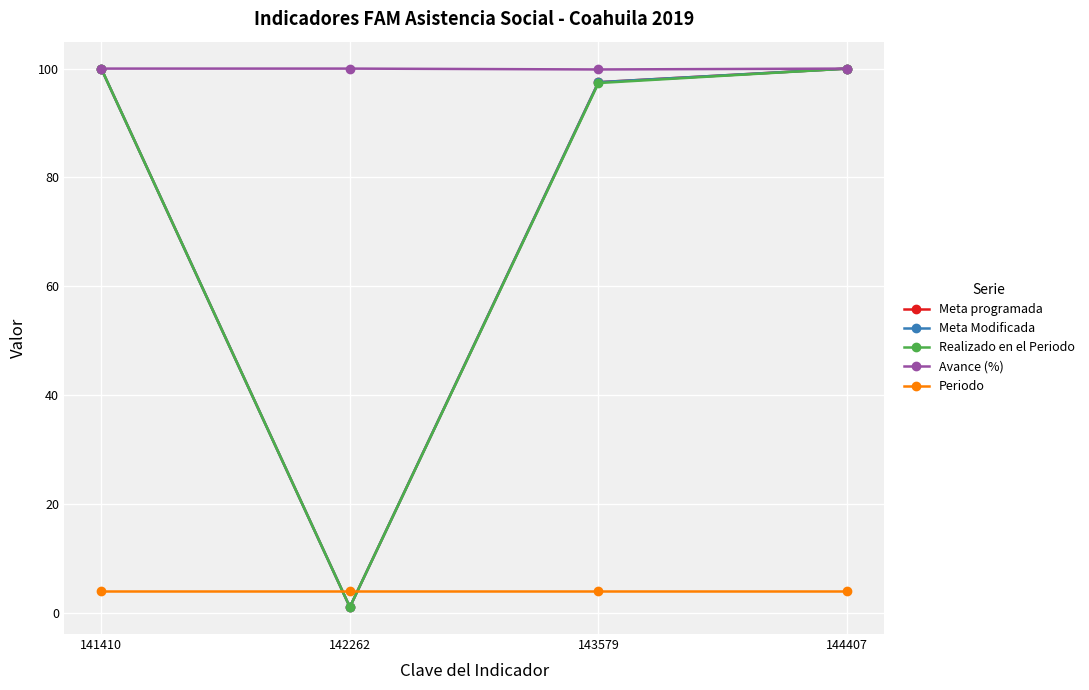

Does the chart have visible grid lines?

Yes